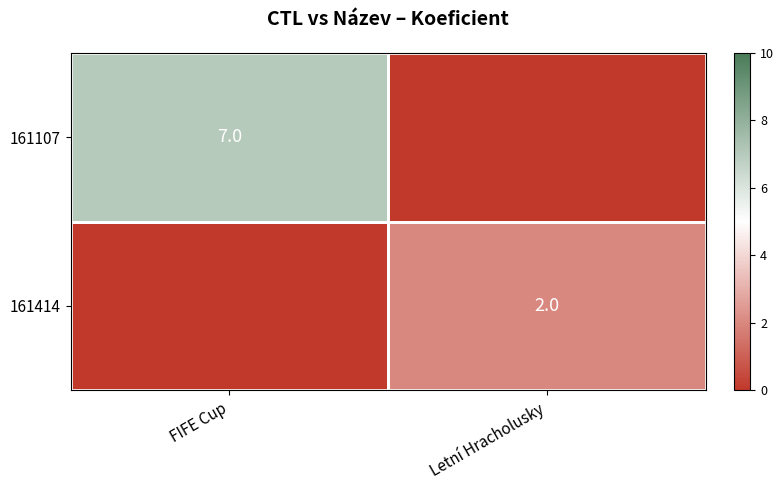

How many categories are shown in the chart?

2